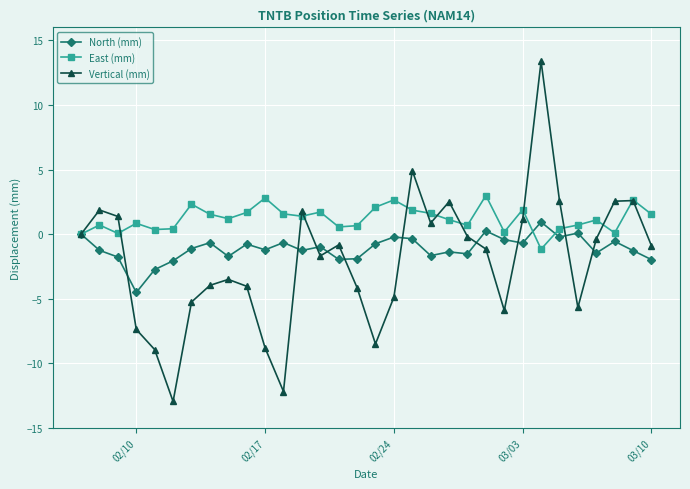

True or false: Vertical (mm) has more than 2 points higher than both neighbors.

True